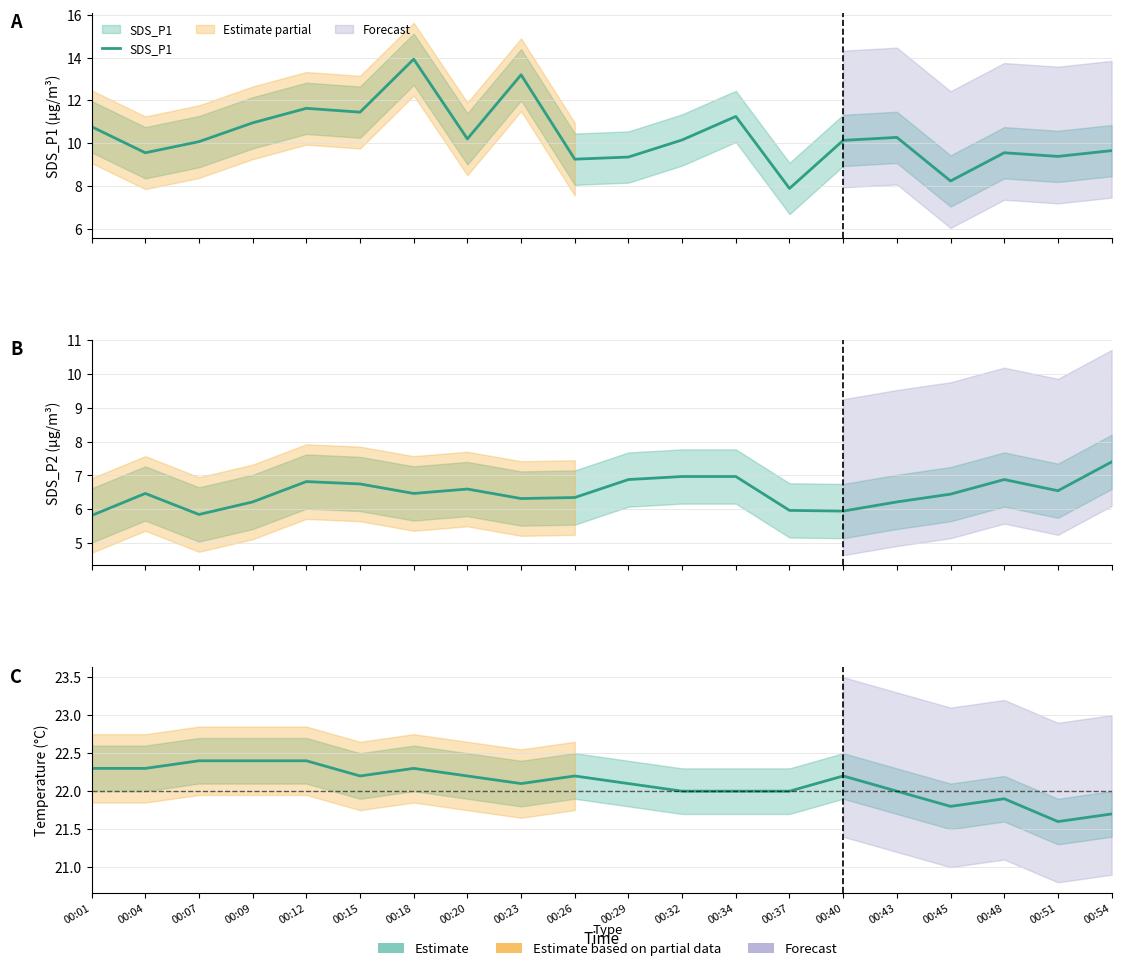

Which series changed the most between 00:23 and 00:48?

SDS_P1